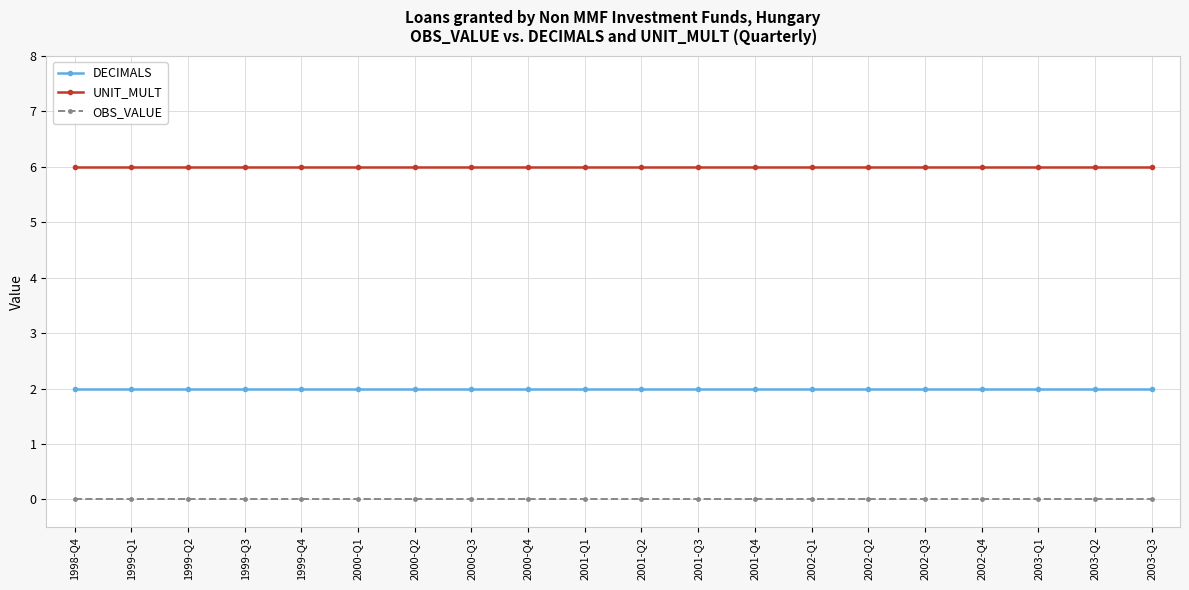

Does the chart display data point markers on the line(s)?

Yes